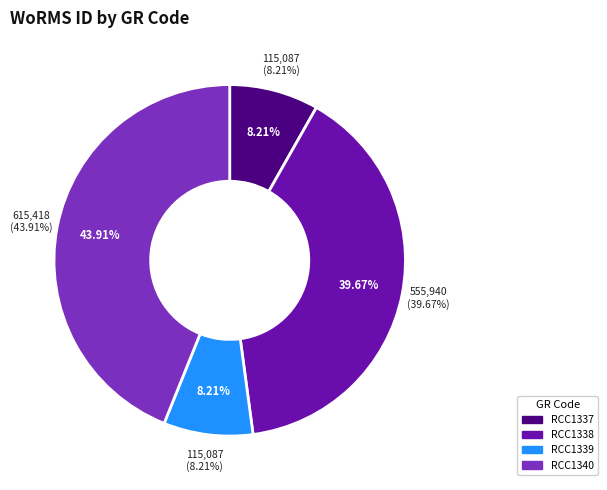

What percentage is the RCC1340 slice, to the nearest percent?

44%